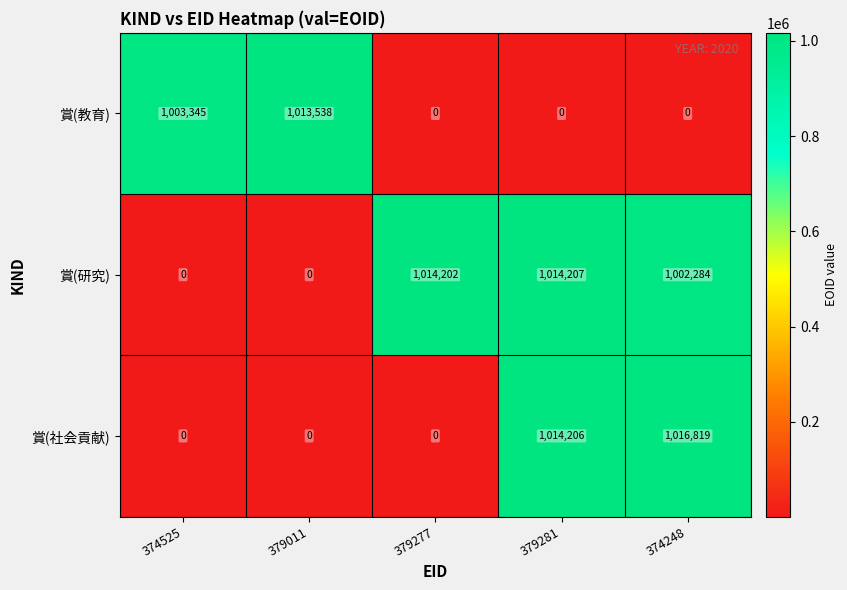

Which series changed the most between 379277 and 379281?

賞(社会貢献)